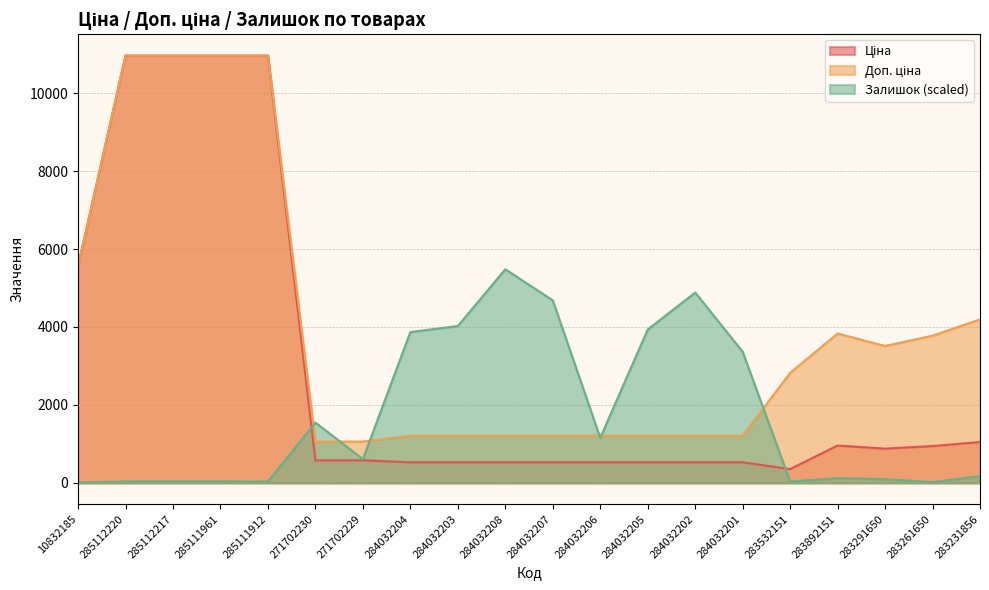

Rank the series by their maximum value, from lowest to highest.

Залишок, Ціна, Доп. ціна